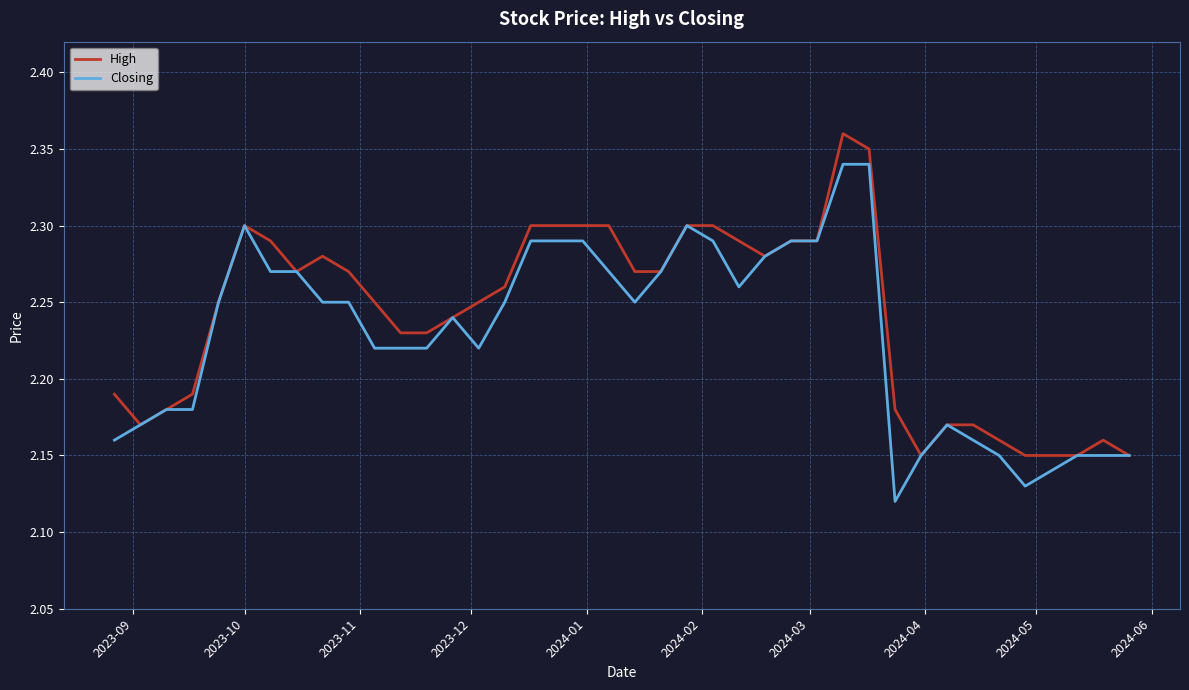

Rank the series by their maximum value, from lowest to highest.

Closing, High